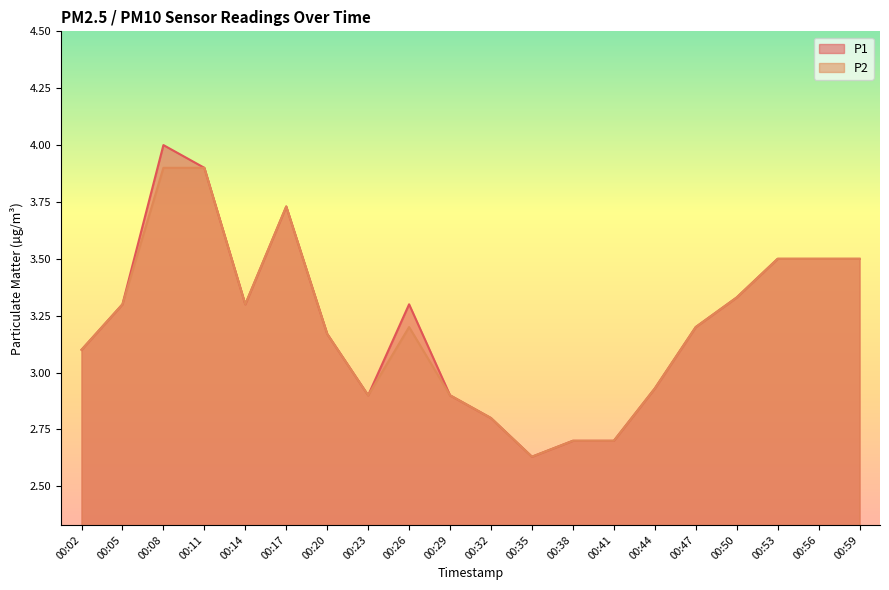

Does the chart display data point markers on the line(s)?

No